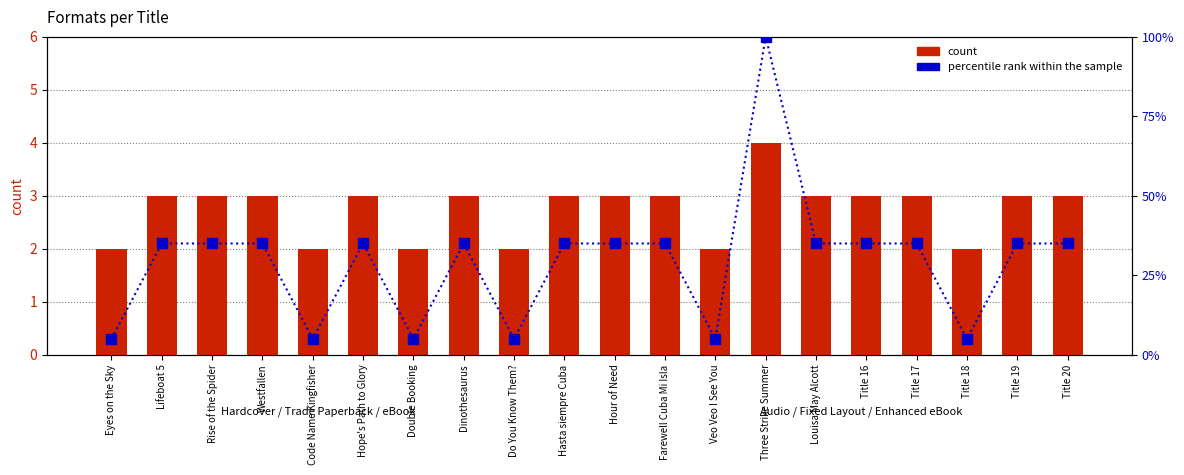

What is the difference between the maximum and minimum values in the percentile rank within the sample series?

95